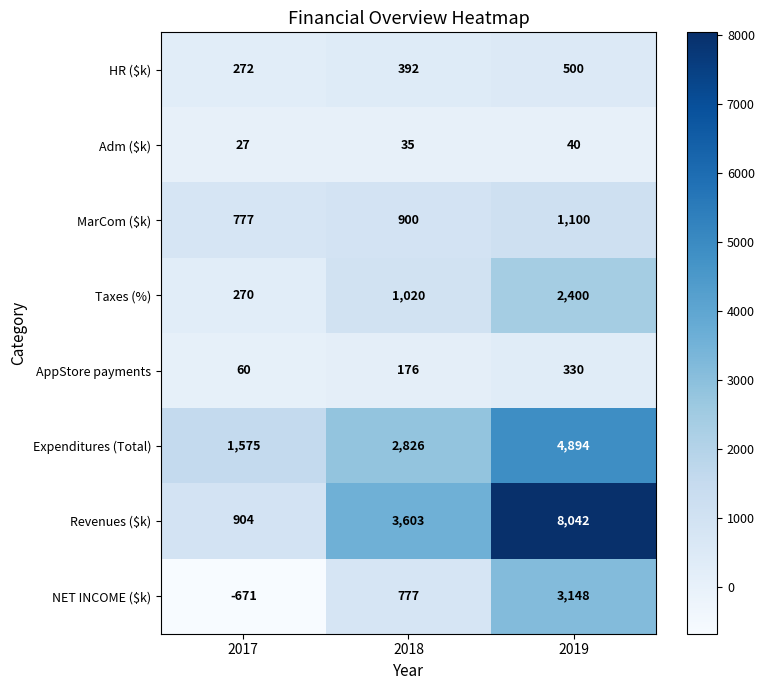

Reading left to right, transcribe all the data shown in this chart.

HR ($k): 2017=272	2018=392	2019=500
Adm ($k): 2017=27	2018=35	2019=40
MarCom ($k): 2017=777	2018=900	2019=1100
Taxes (%): 2017=270	2018=1020	2019=2400
AppStore payments: 2017=60	2018=176	2019=330
Expenditures (Total): 2017=1575	2018=2826	2019=4894
Revenues ($k): 2017=904	2018=3603	2019=8042
NET INCOME ($k): 2017=-671	2018=777	2019=3148